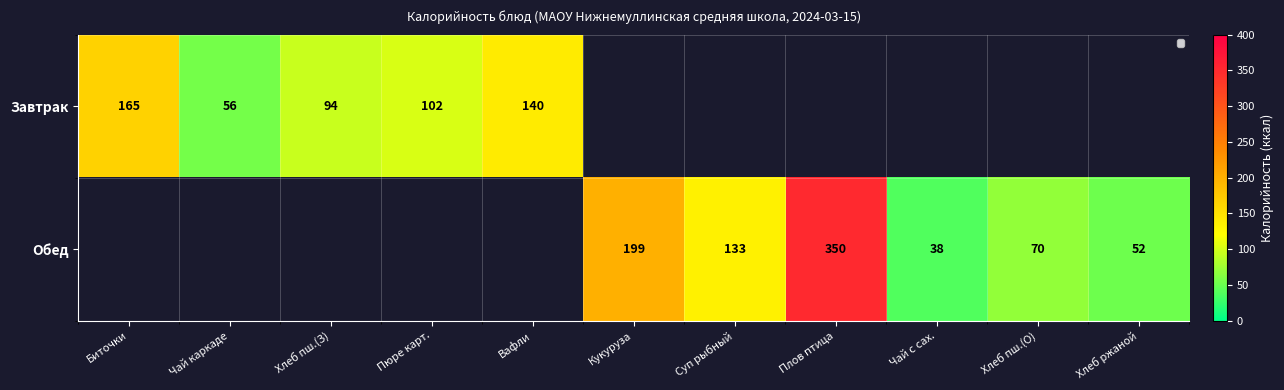

Which has a higher value, Хлеб пш.(О) or Биточки?

Биточки